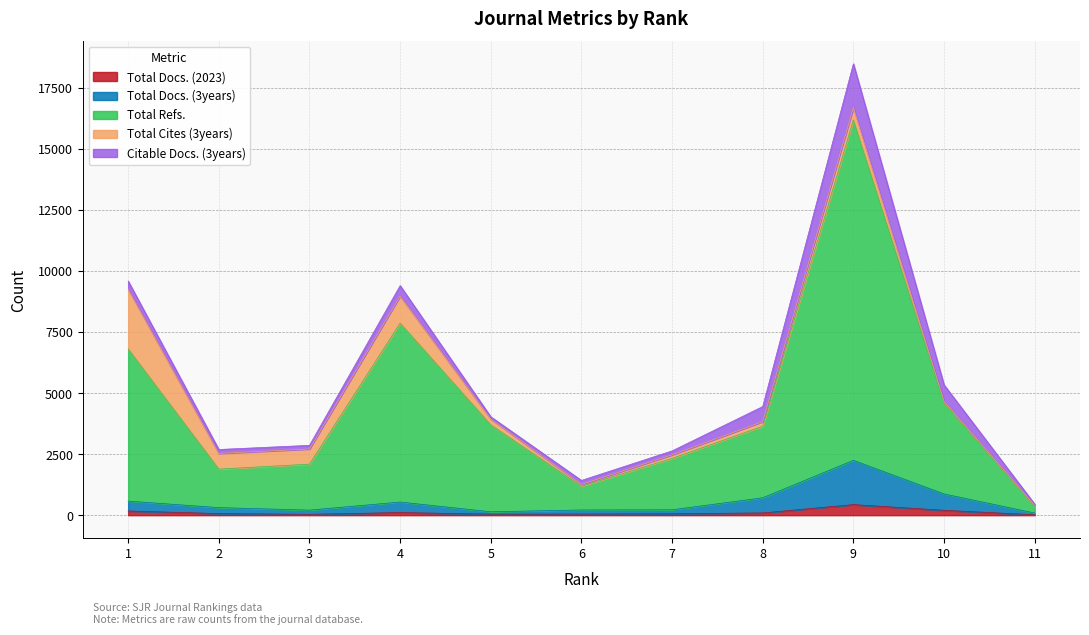

What is the greatest value displayed?

16174